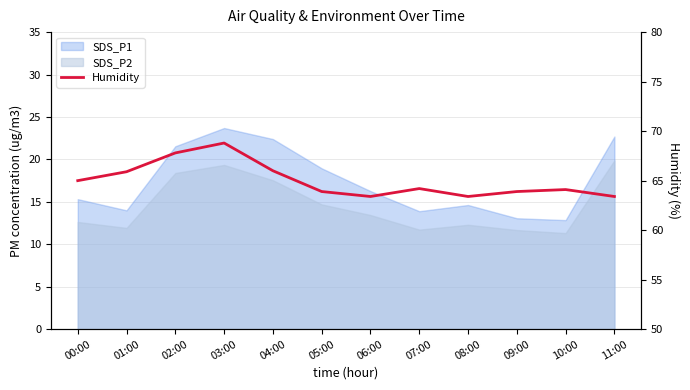

What is the change in value from 03:00 to 09:00?

-4.9